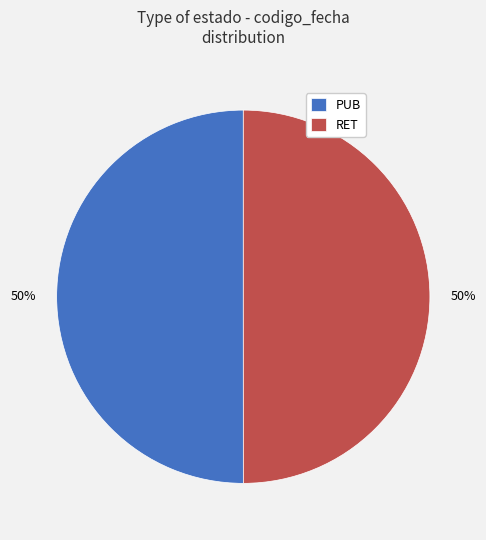

Combined, do PUB and RET account for over 50%?

Yes